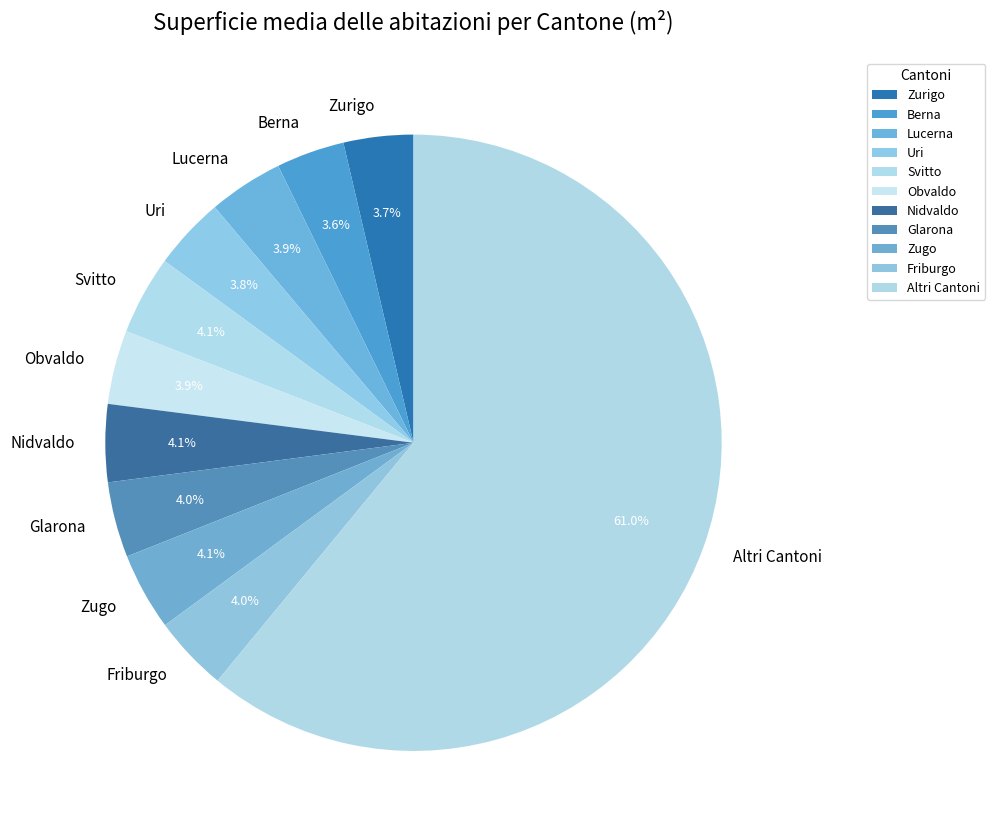

How many segments does this pie chart have?

11